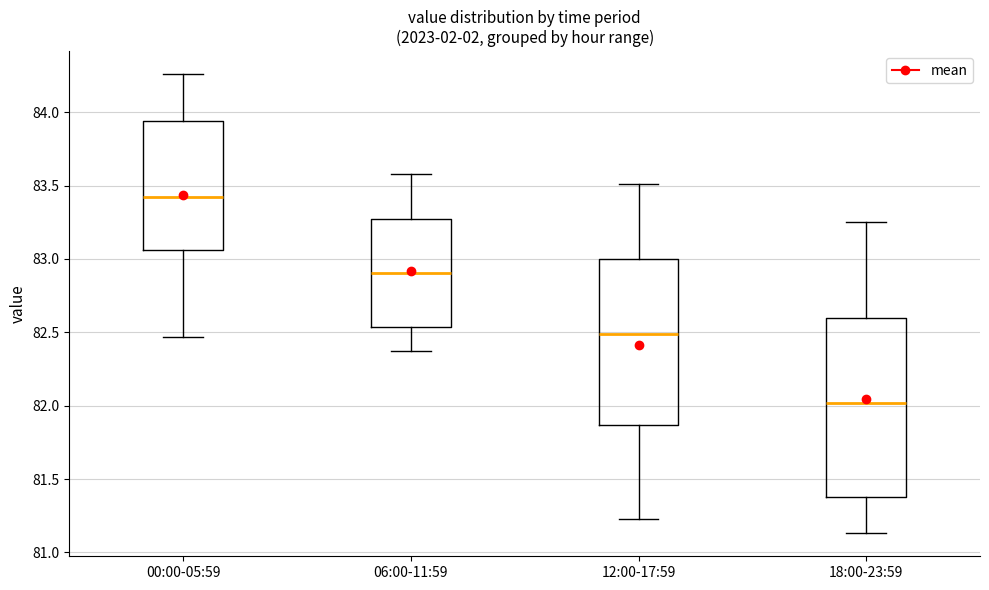

Comparing the boxes themselves (not the whiskers), which one is the tallest?

18:00-23:59